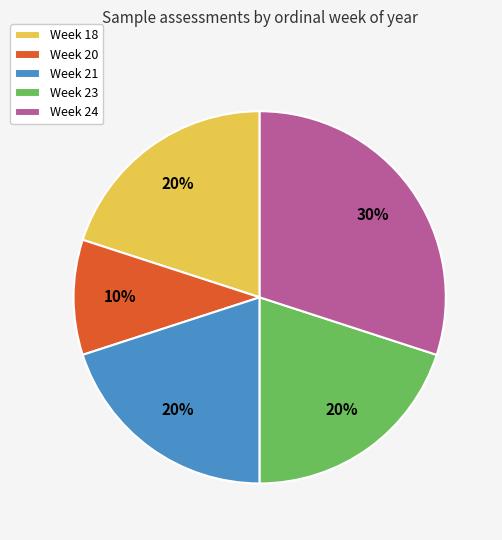

Does any single category account for the majority?

No